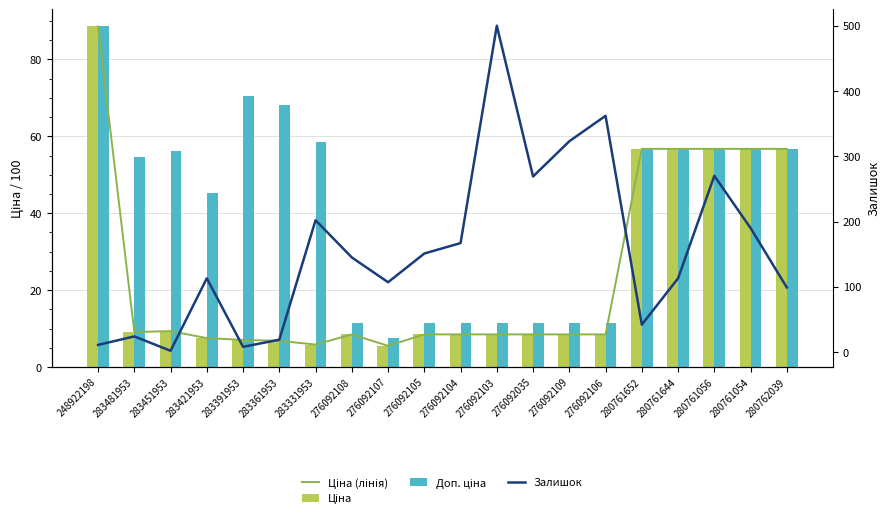

What is the difference between the highest and lowest values at 283361953?

61.3